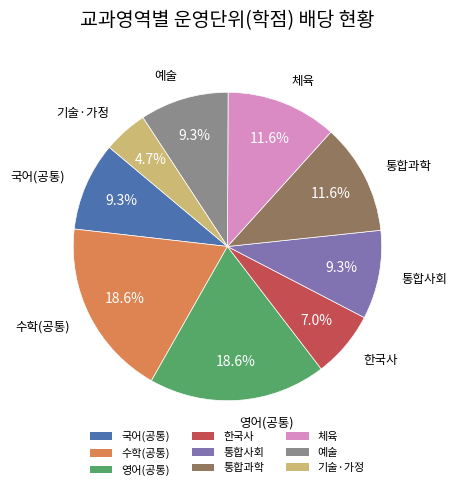

Is it true that 한국사 is 15% of the pie?

False